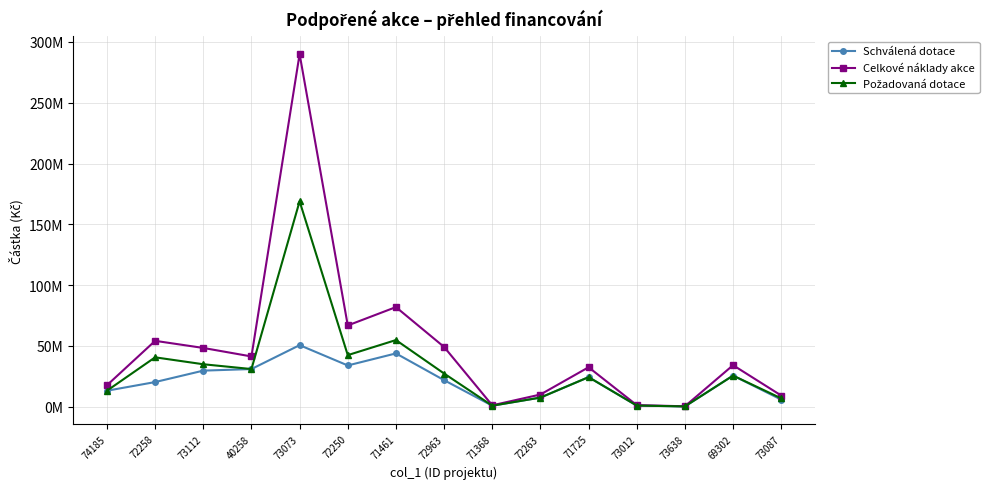

How many interior local peaks does the Schválená dotace series have?

4